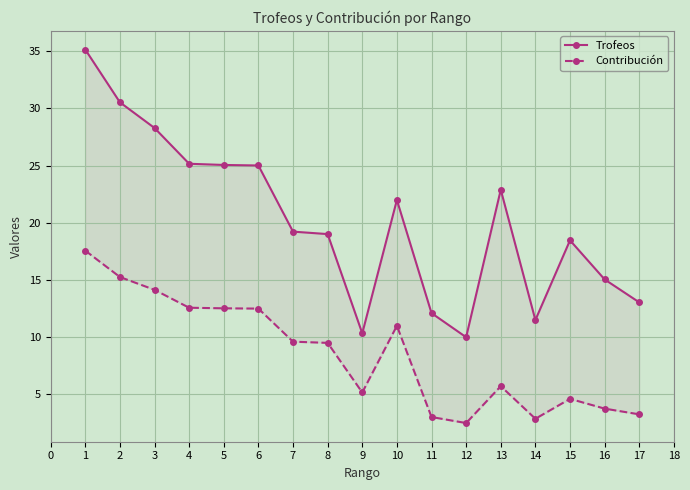

How many lines are shown in the chart?

2